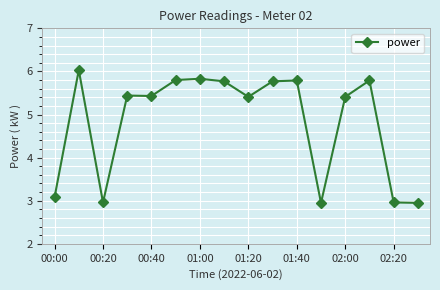

What is the difference between the maximum and minimum values?

3.1